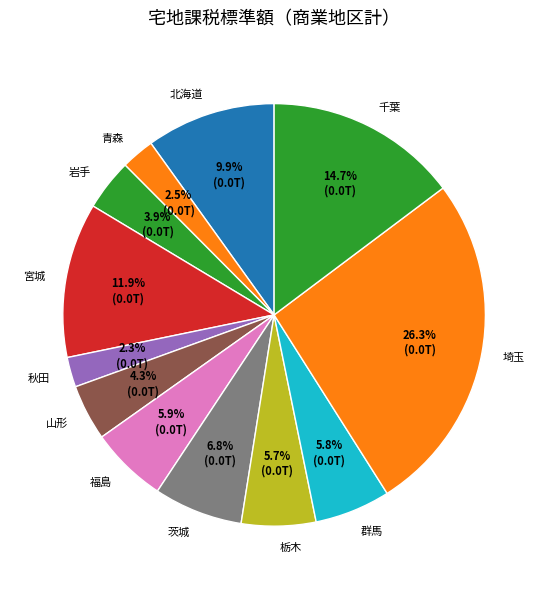

To the nearest percent, what portion does 北海道 represent?

10%